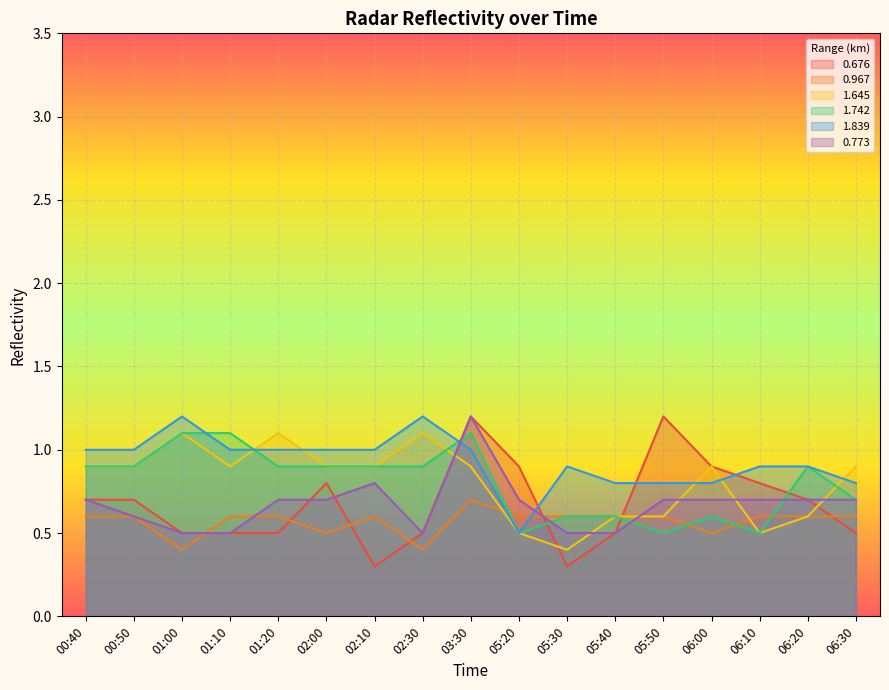

Is it true that 1.742 equals 0.4 at 02:10?

False